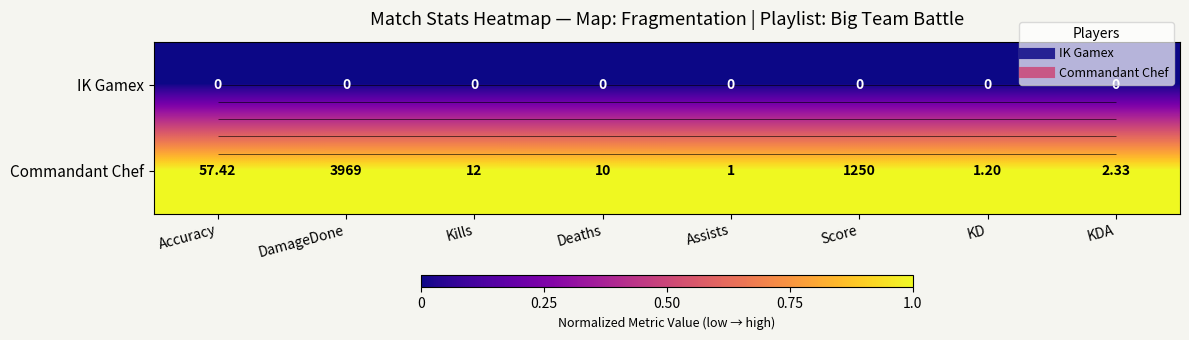

Is the value of Commandant Chef at Kills greater than the value of IK Gamex at DamageDone?

Yes